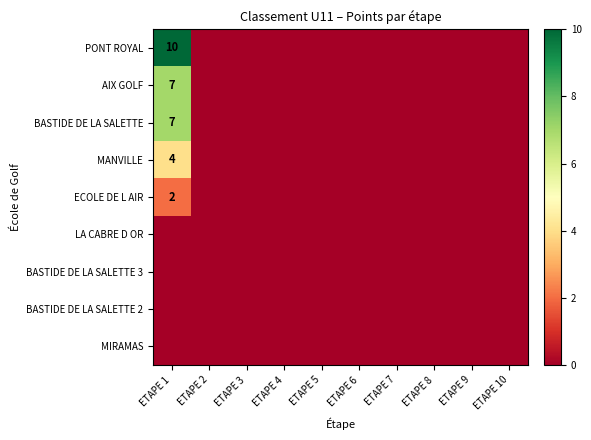

Which category has the highest value across all series?

ETAPE 1